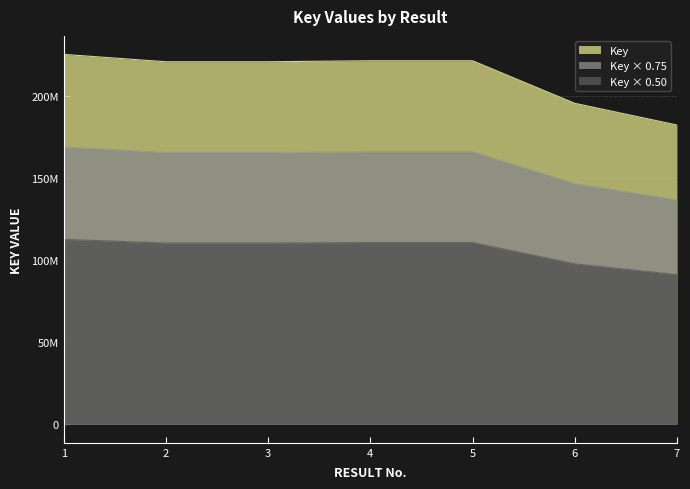

What is the difference between the maximum and second lowest values?

29824806